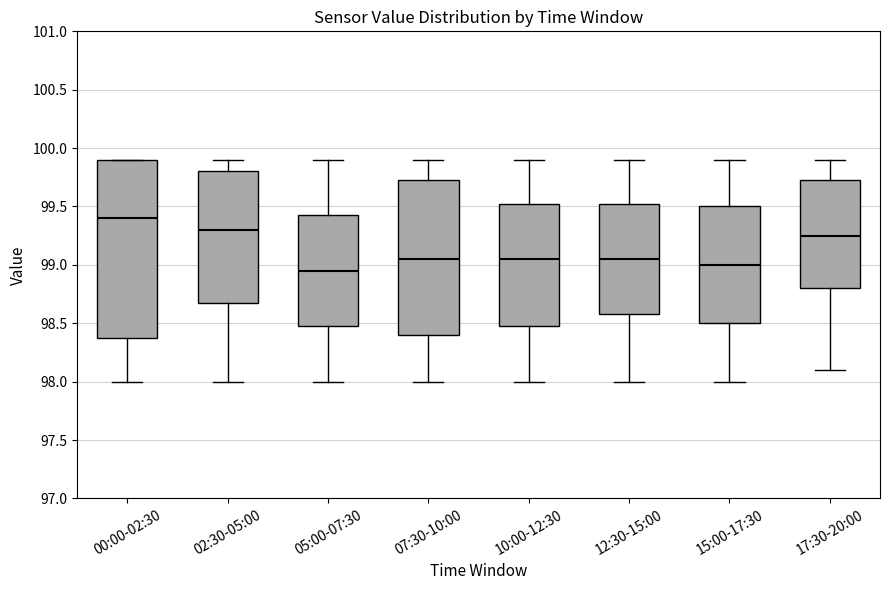

Reading left to right, transcribe this box plot: for each box, give where its median line is, the range the box spans, and where its two whiskers end, as read against the y-axis. The values are not printed on the chart, so give them approximately, as read against the axis.

00:00-02:30: median 99.40, box 98.40 to 99.90, whiskers 98.00 to 99.90
02:30-05:00: median 99.30, box 98.70 to 99.80, whiskers 98.00 to 99.90
05:00-07:30: median 98.95, box 98.50 to 99.45, whiskers 98.00 to 99.90
07:30-10:00: median 99.05, box 98.40 to 99.75, whiskers 98.00 to 99.90
10:00-12:30: median 99.05, box 98.50 to 99.55, whiskers 98.00 to 99.90
12:30-15:00: median 99.05, box 98.60 to 99.55, whiskers 98.00 to 99.90
15:00-17:30: median 99.00, box 98.50 to 99.50, whiskers 98.00 to 99.90
17:30-20:00: median 99.25, box 98.80 to 99.75, whiskers 98.10 to 99.90